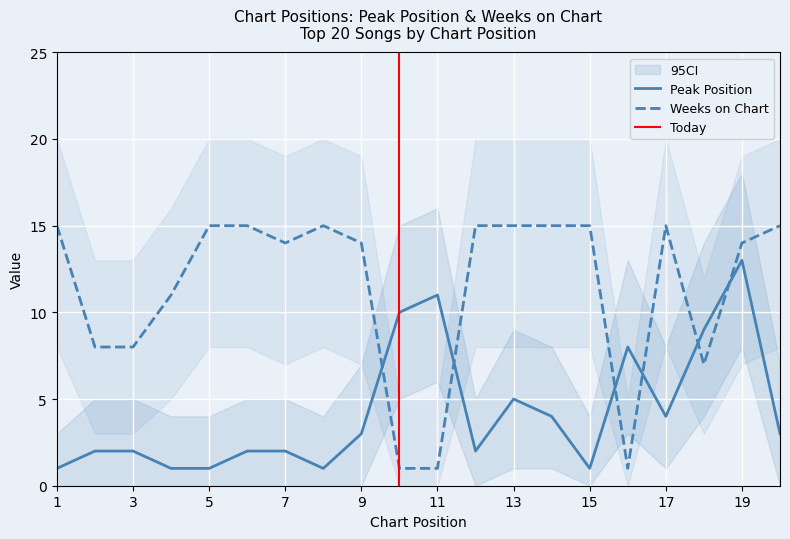

The Weeks on Chart series shows 27 at 5. True or false?

False